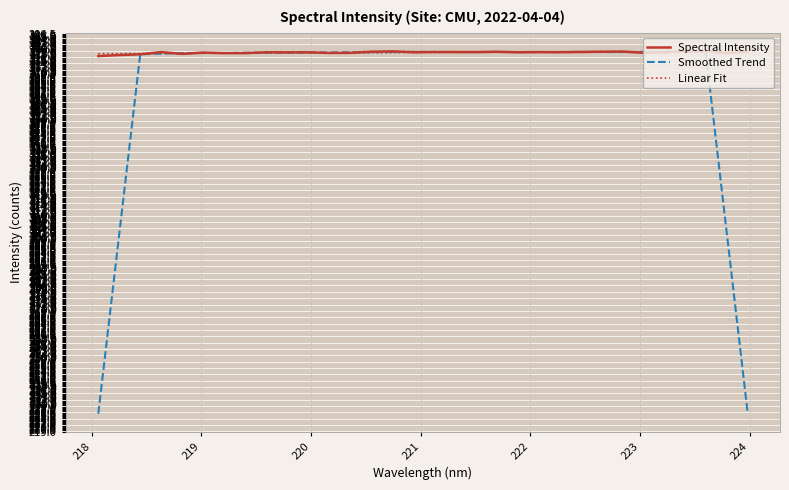

What is the sum of all values?

12116.1